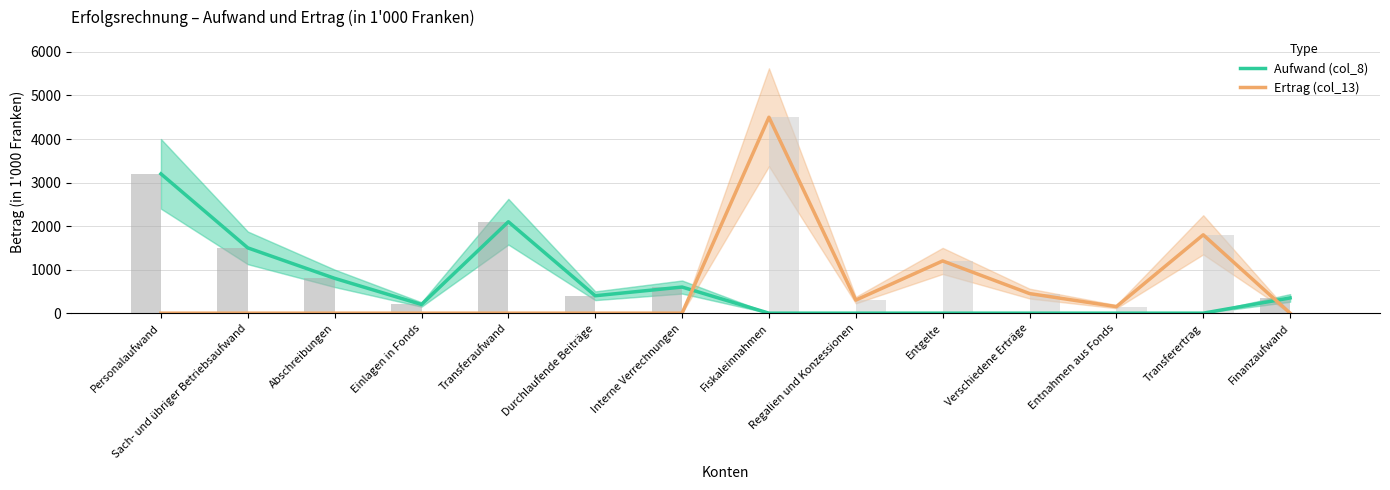

At how many categories does at least one series exceed 1066?

6